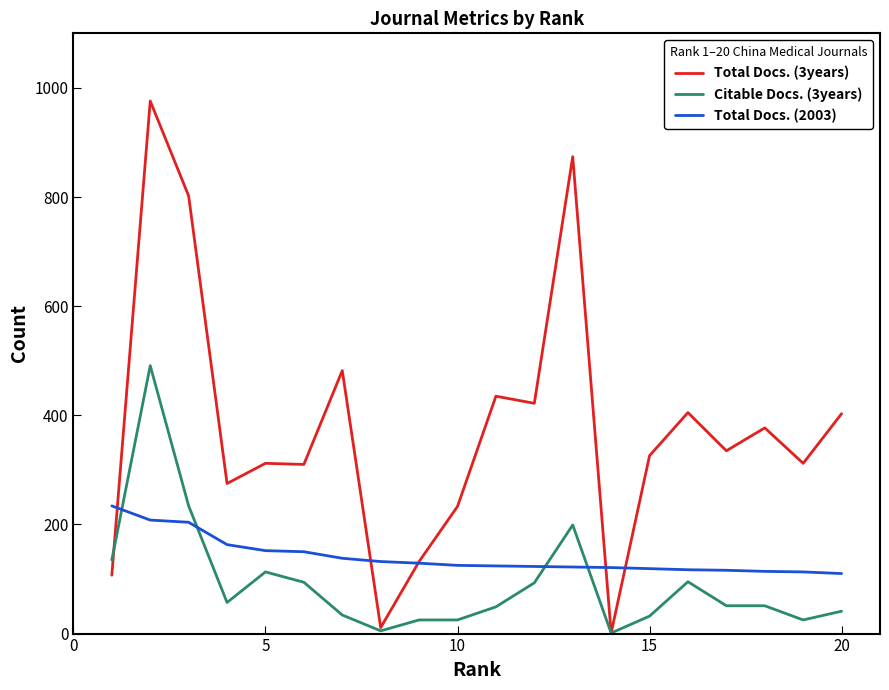

List the series in order of their overall mean, highest first.

Total Docs. (3years), Total Docs. (2003), Citable Docs. (3years)